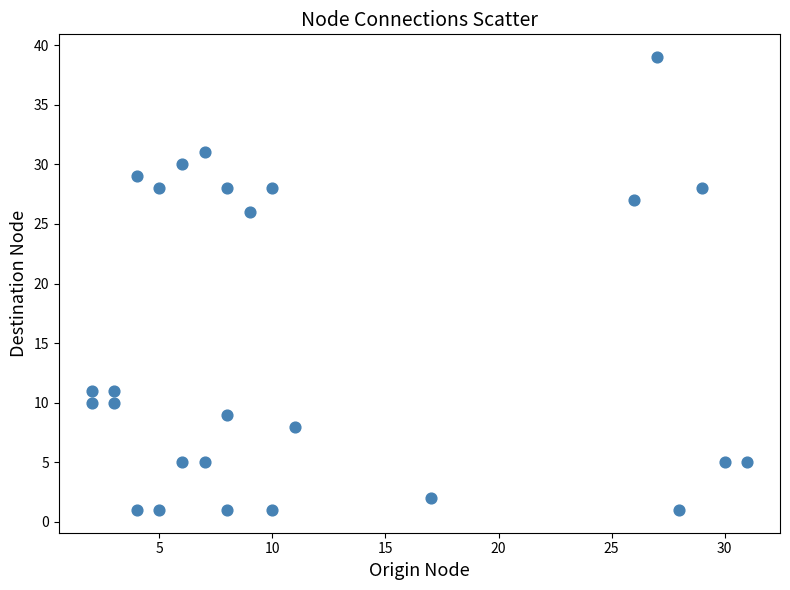

What Y value in the scatter plot is closest to 20?

26